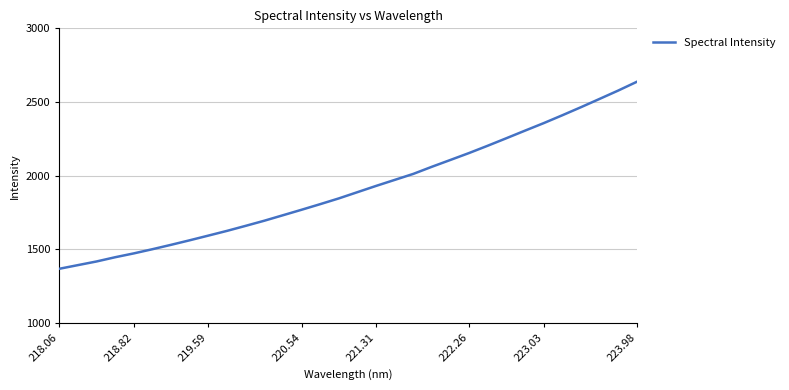

What is the smallest value displayed?

1368.5